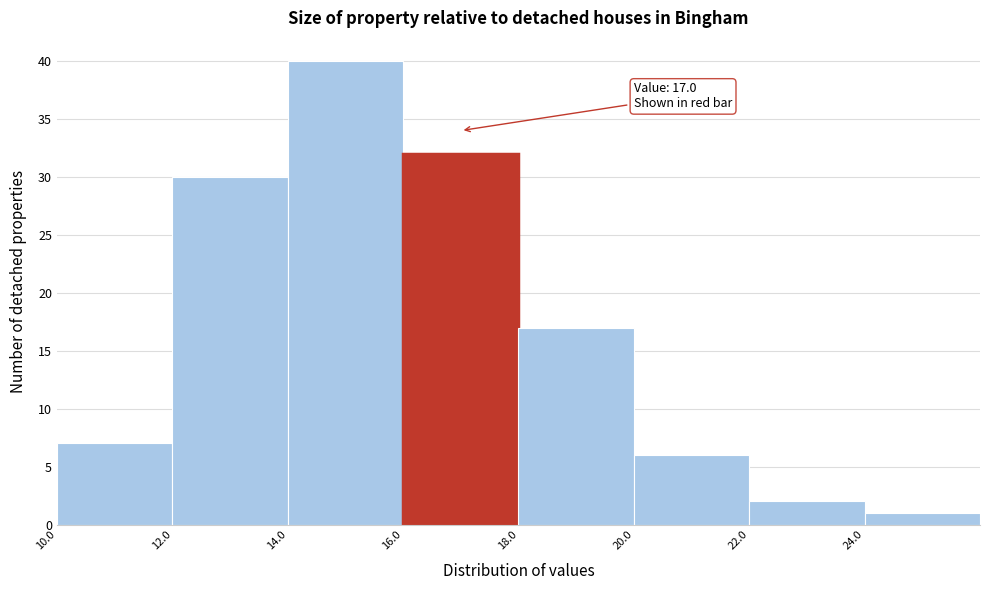

Which range on the x-axis has the tallest bar?

14 to 16